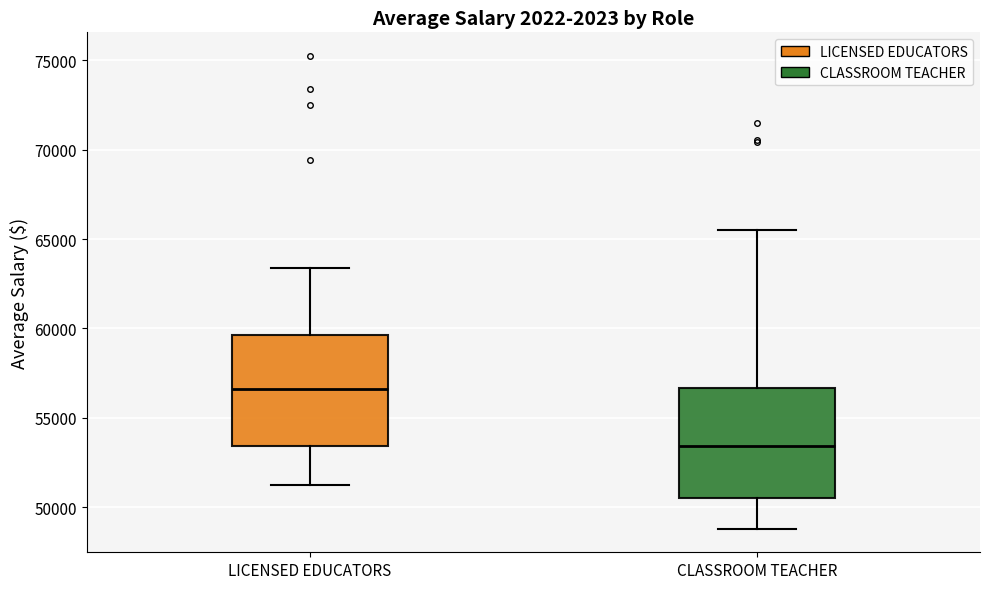

Where does the upper whisker of the box for CLASSROOM TEACHER end on the y-axis? The values are not printed on the chart, so give them approximately, as read against the axis.

65500